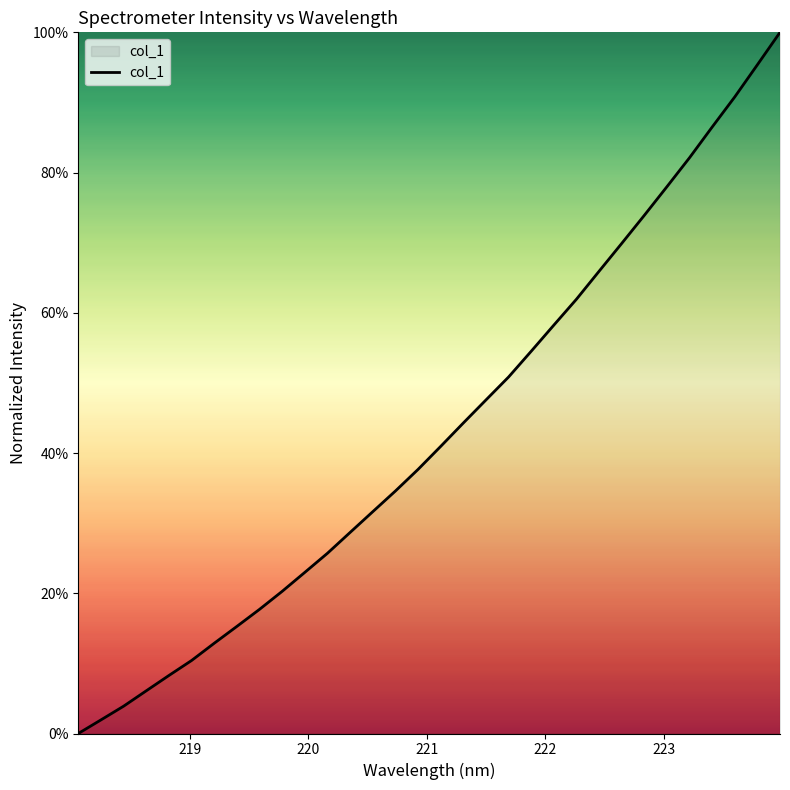

What is the greatest value displayed?

100.0